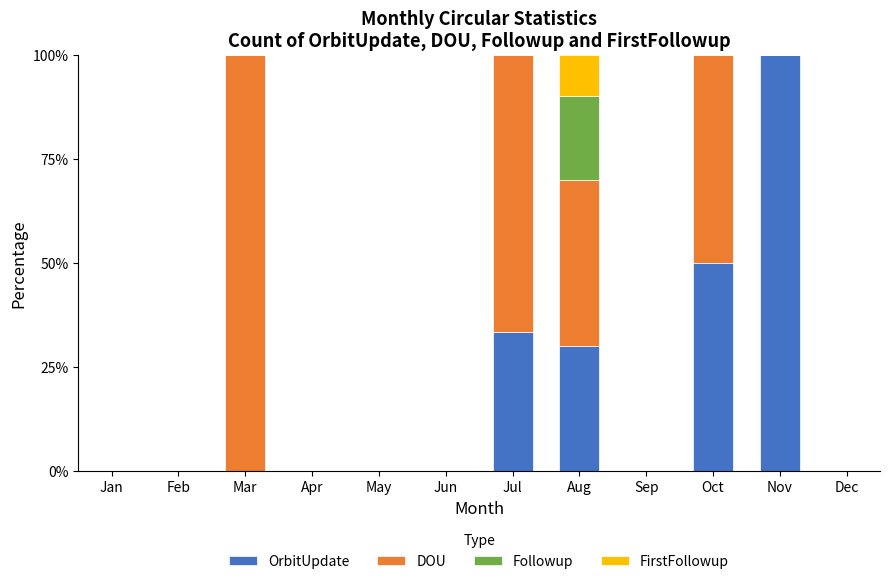

What is the total value across all series at Jul?

100.0